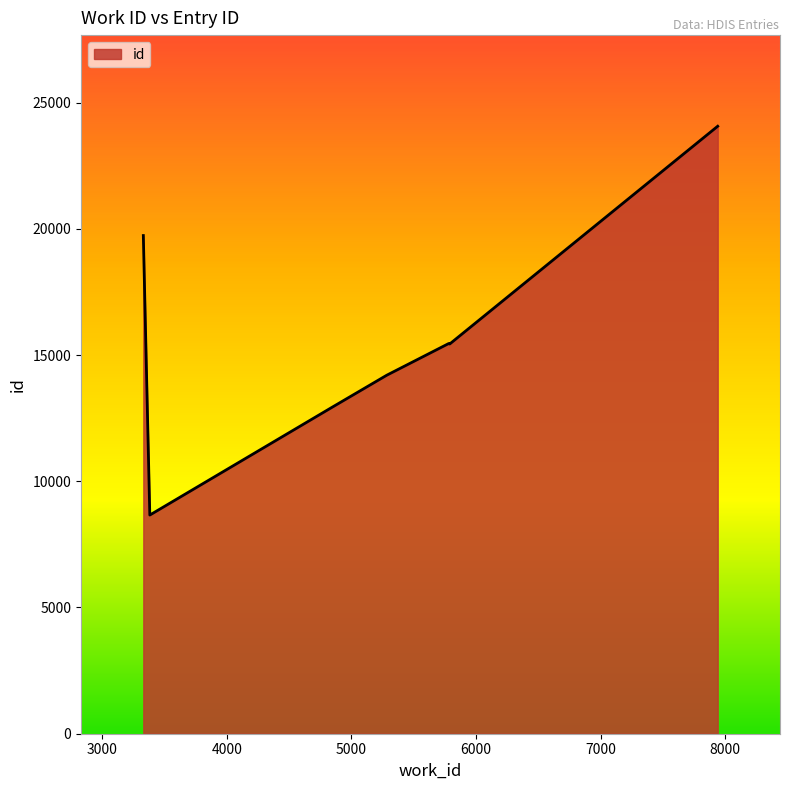

What is the smallest value displayed?

8662